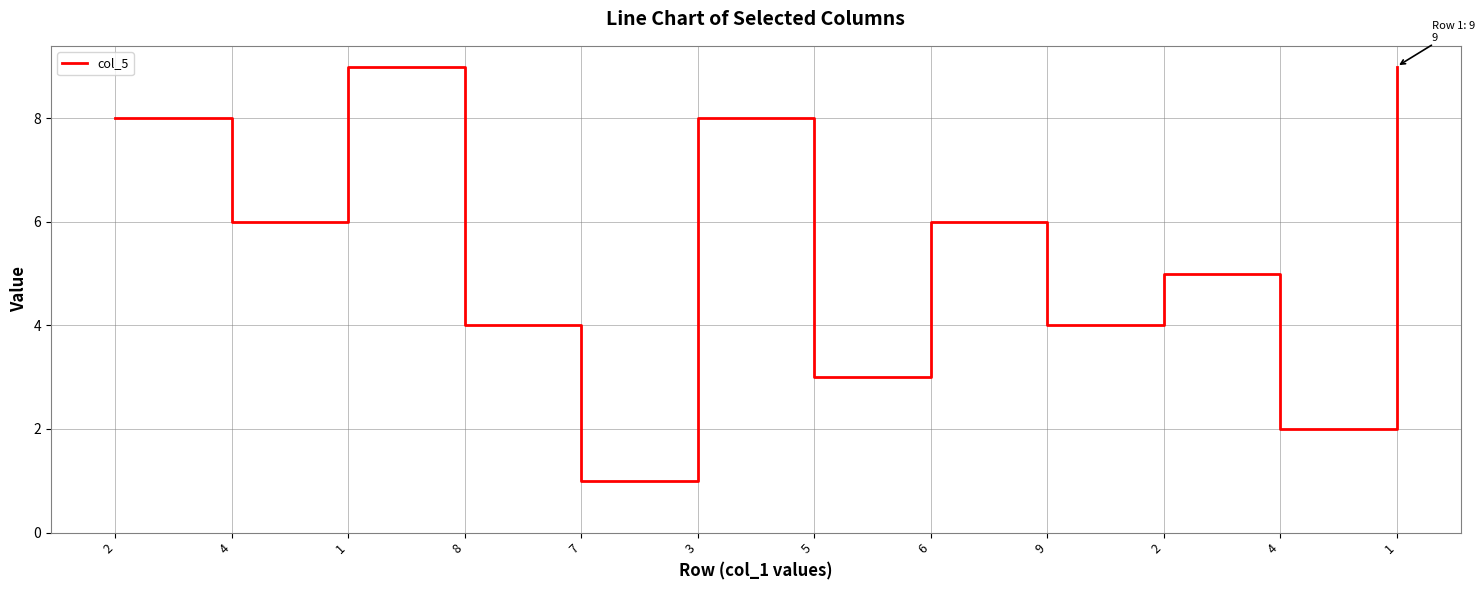

What is the smallest value displayed?

1